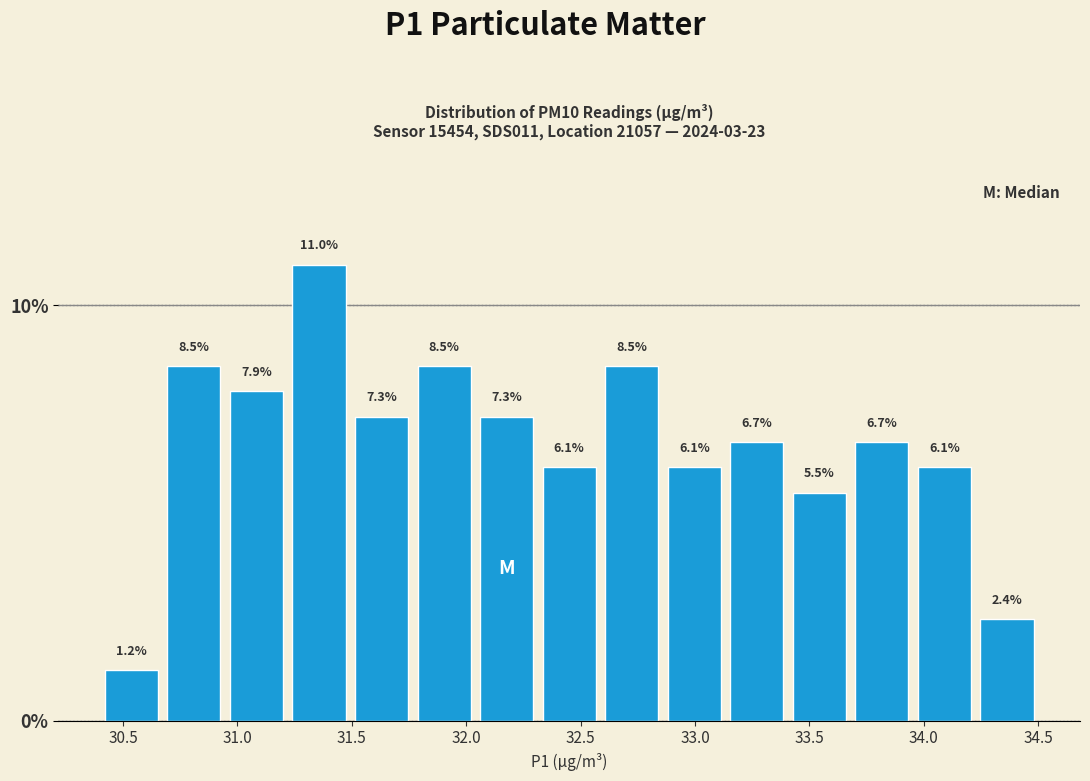

Reading left to right, transcribe this chart: for each bar, give the range it covers on the x-axis and its height. The bar edges are not printed on the chart, so give them approximately, as read against the axis.

30.40 to 30.65: 1.2
30.65 to 30.95: 8.5
30.95 to 31.20: 7.9
31.20 to 31.50: 11.0
31.50 to 31.75: 7.3
31.75 to 32.05: 8.5
32.05 to 32.30: 7.3
32.30 to 32.60: 6.1
32.60 to 32.85: 8.5
32.85 to 33.15: 6.1
33.15 to 33.40: 6.7
33.40 to 33.70: 5.5
33.70 to 33.95: 6.7
33.95 to 34.25: 6.1
34.25 to 34.50: 2.4